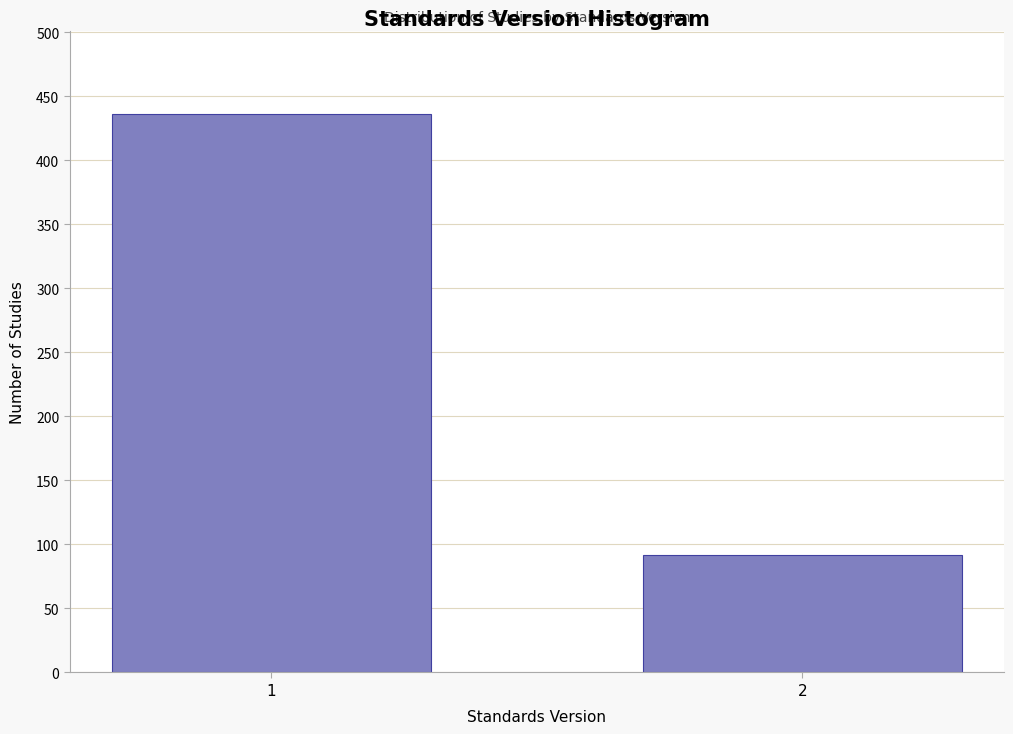

Reading left to right, what are all the values shown in this chart?

1=436	2=92